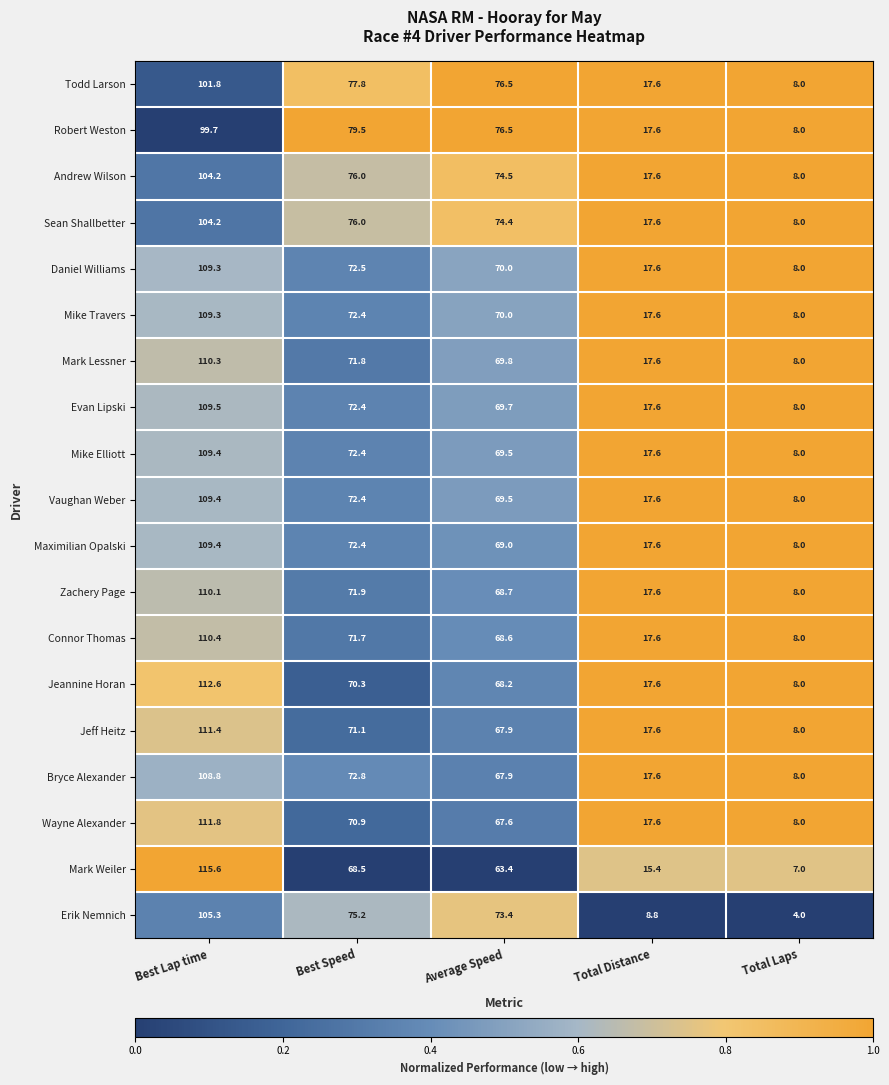

Which series changed the most between Best Lap time and Average Speed?

Mark Weiler